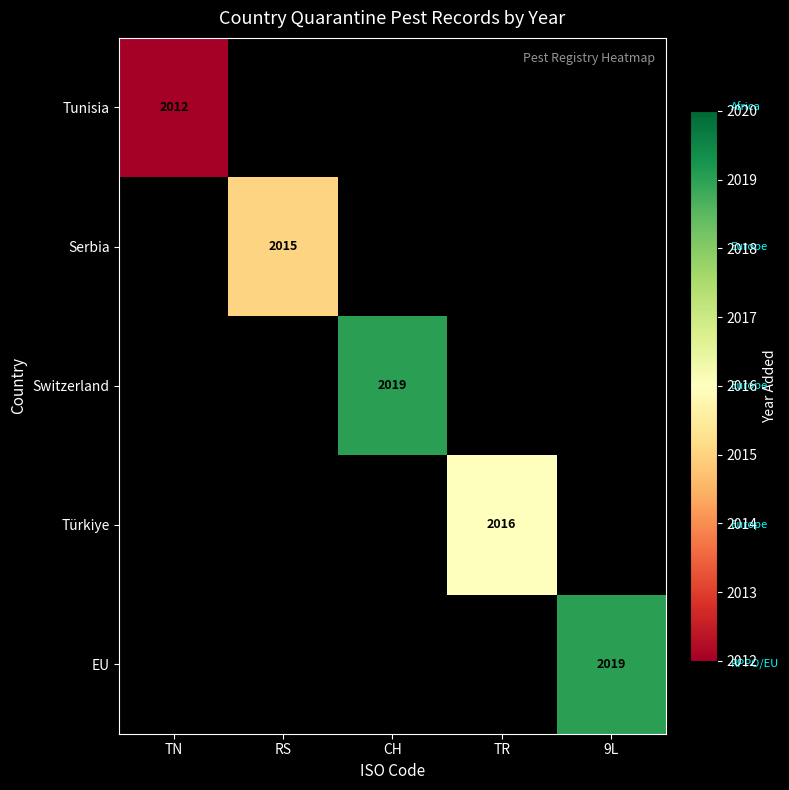

Which has a higher value, TR or CH?

CH